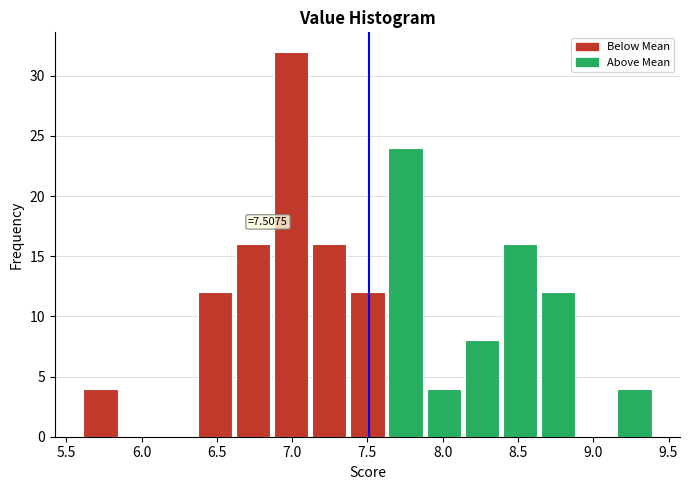

Over which range of the x-axis is the bar tallest?

6.85 to 7.10